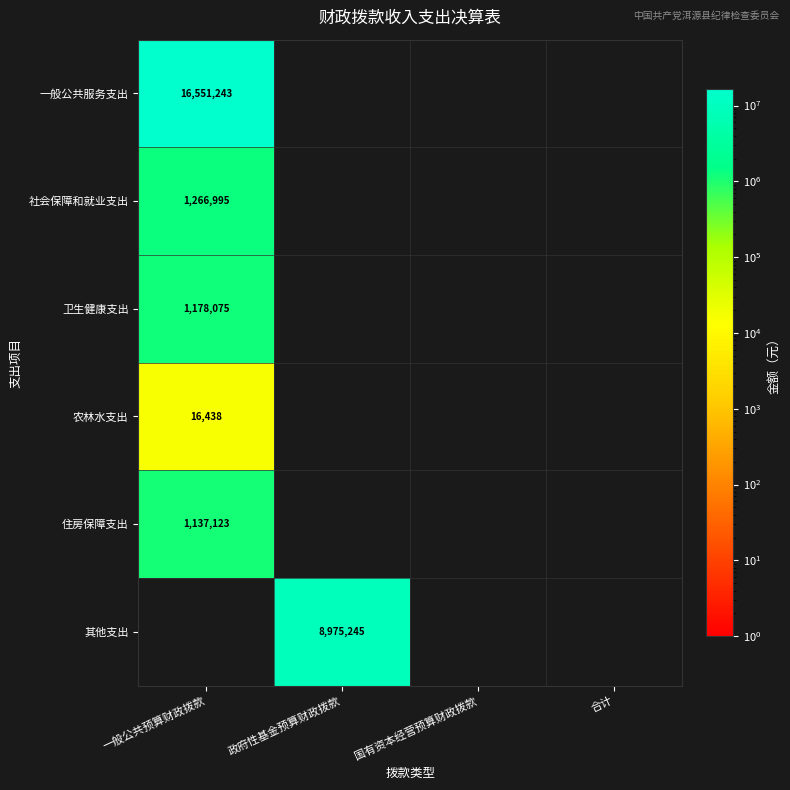

True or false: 其他支出 has a value of 14447799.2 at 政府性基金预算财政拨款.

False